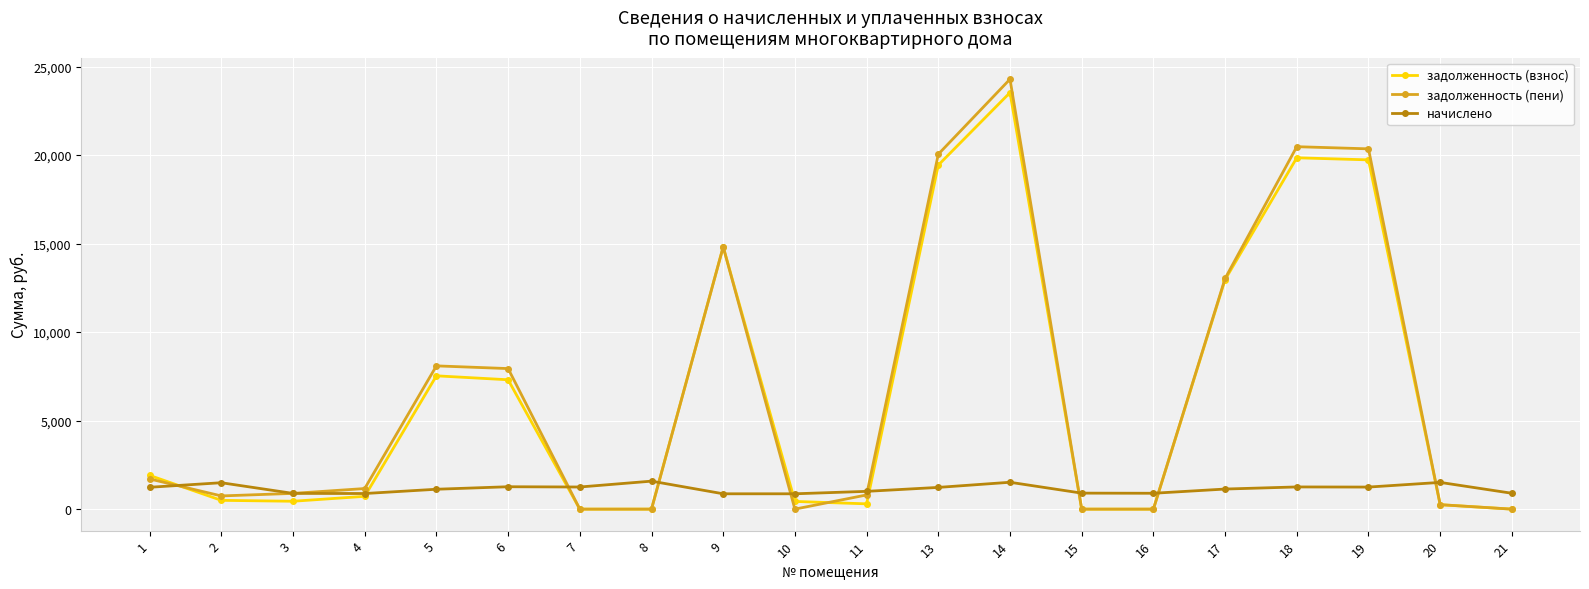

True or false: задолженность (взнос) has more than 2 interior local peaks.

True